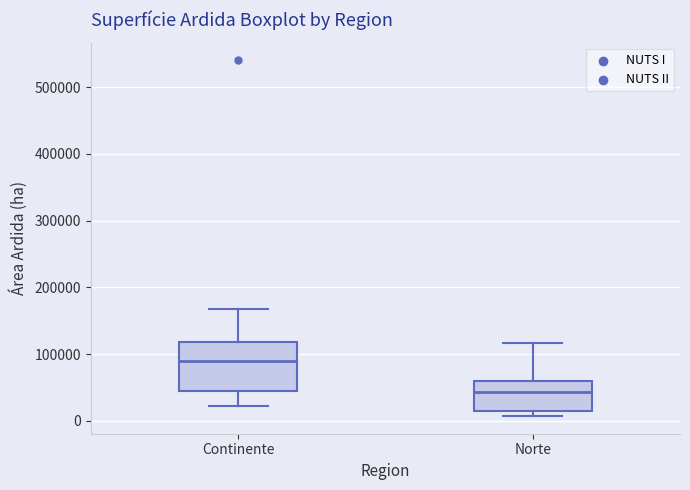

Reading left to right, read every box against the y-axis: the position of its median line, the range the box covers, and the ends of its whiskers. The values are not printed on the chart, so give them approximately, as read against the axis.

Continente: median 90000, box 40000 to 120000, whiskers 20000 to 170000
Norte: median 40000, box 20000 to 60000, whiskers 10000 to 120000